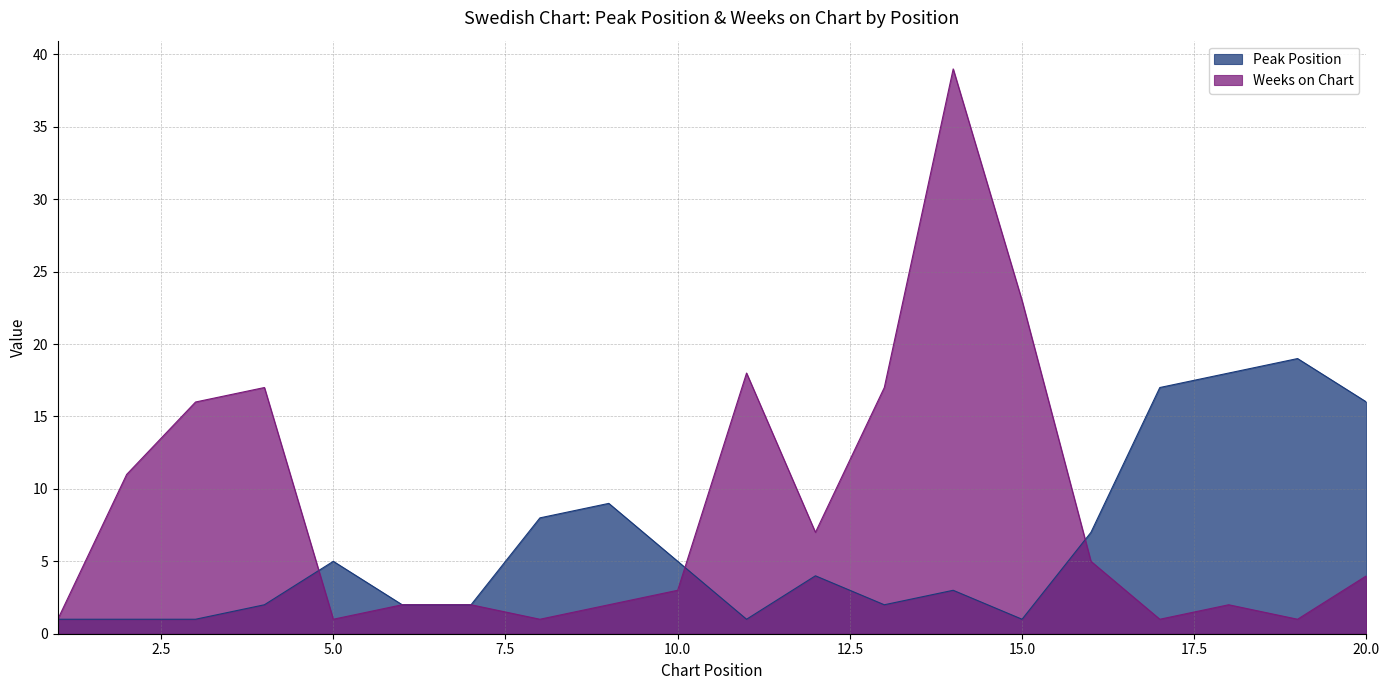

True or false: Weeks on Chart has more than 0 points higher than both neighbors.

True